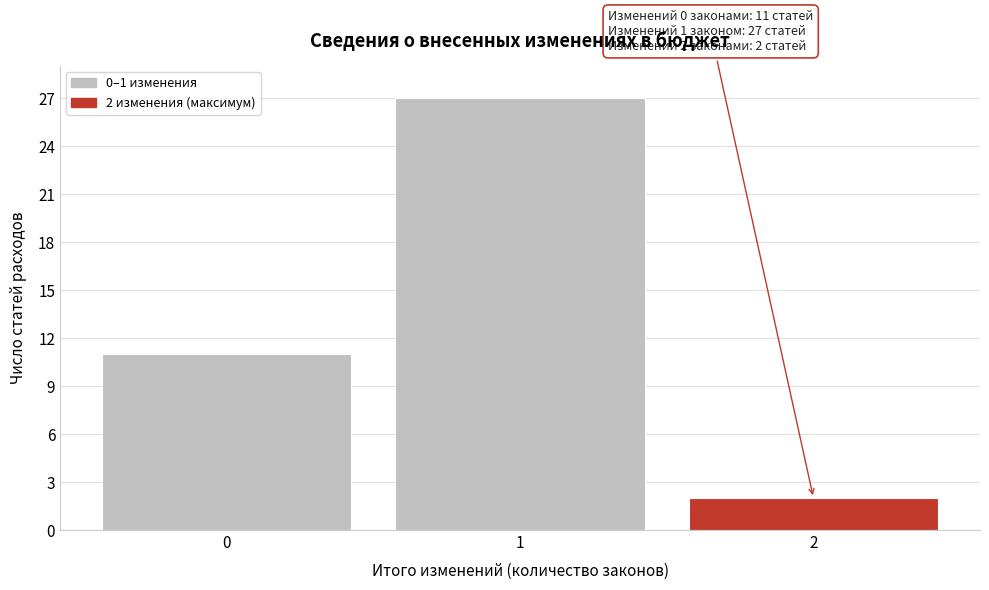

Reading left to right, what are all the values shown in this chart?

0=11	1=27	2=2